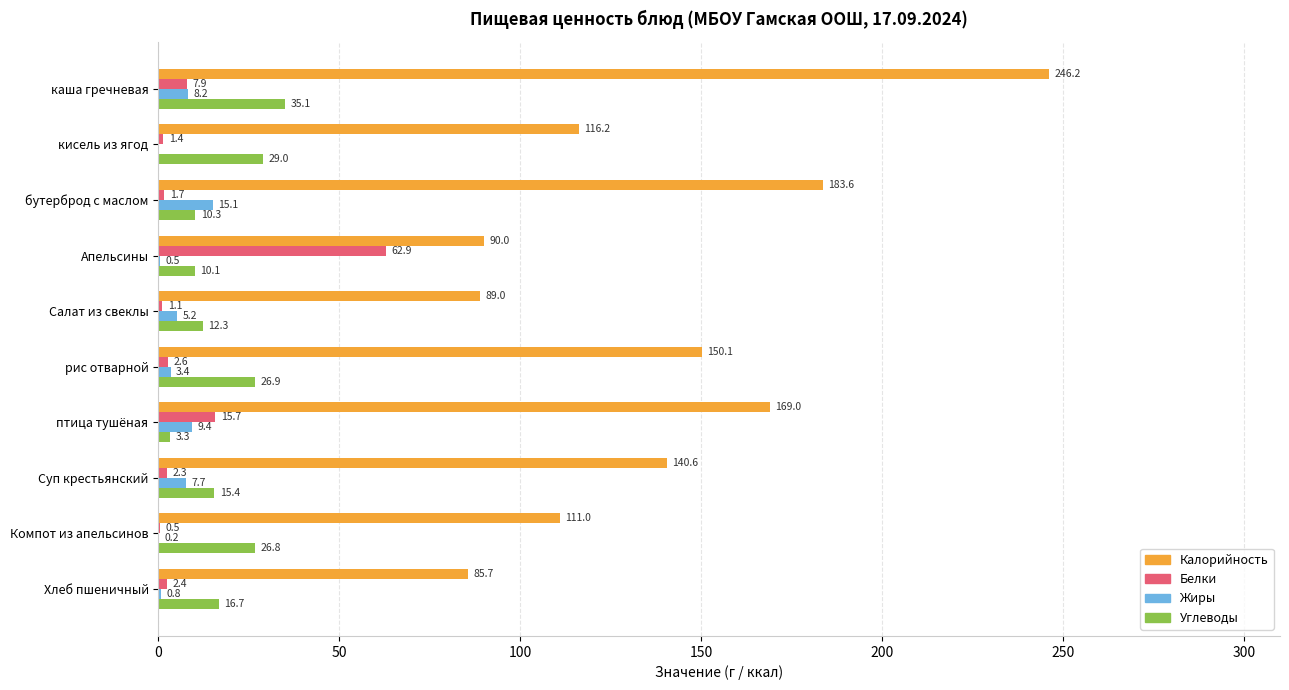

The value of Калорийность at Хлеб пшеничный is 85.7. True or false?

True